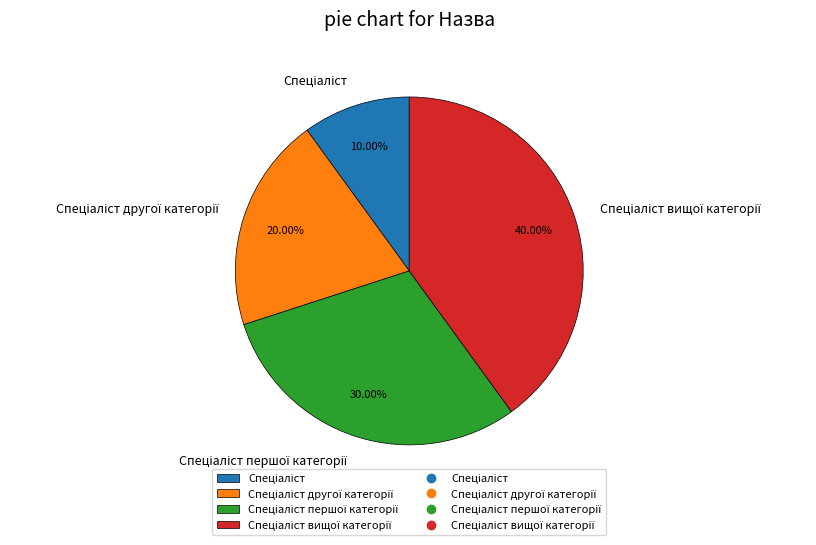

Does any single category account for the majority?

No